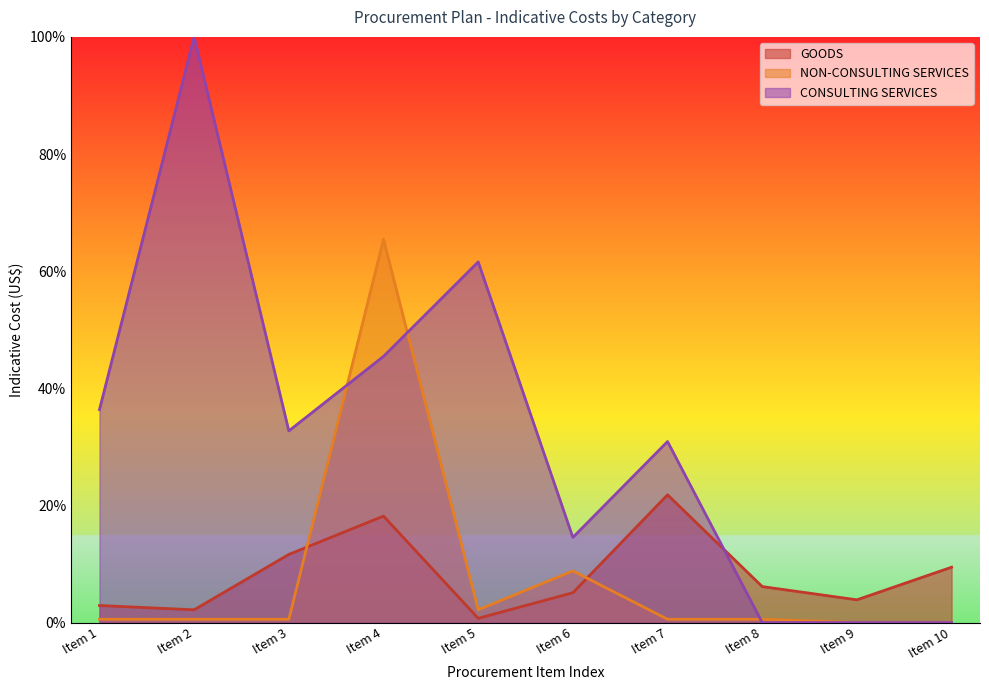

How many interior local peaks does the CONSULTING SERVICES series have?

3